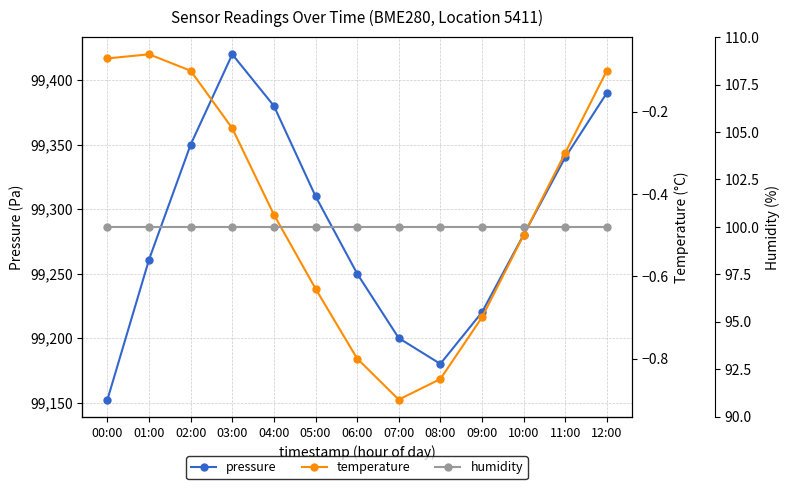

Rank the categories by temperature value from lowest to highest.

07:00, 08:00, 06:00, 09:00, 05:00, 10:00, 04:00, 11:00, 03:00, 02:00, 12:00, 00:00, 01:00